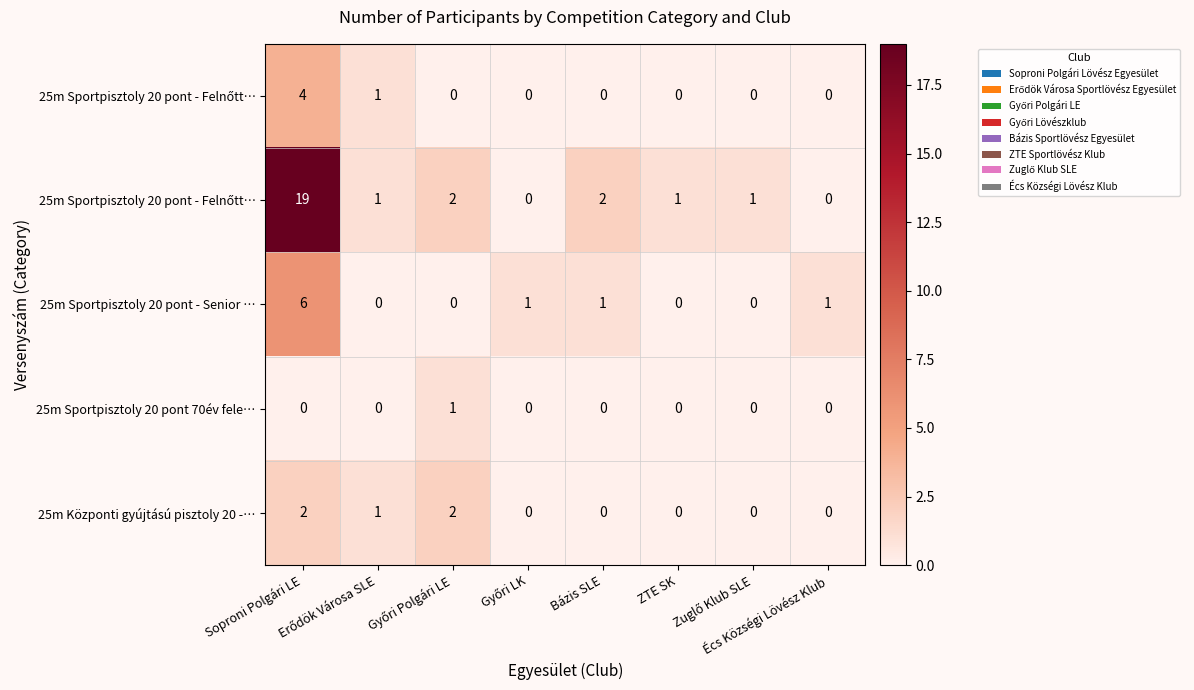

What is the total value across all series at Győri LK?

1